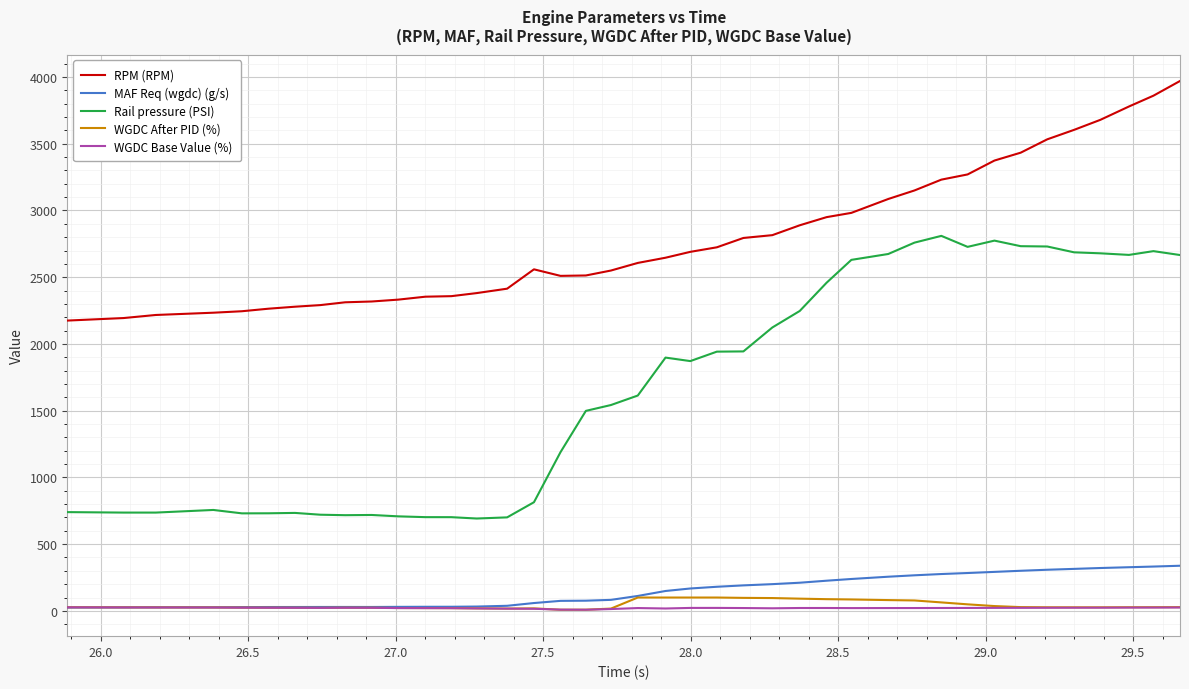

What is the minimum value for WGDC Base Value (%)?

8.7